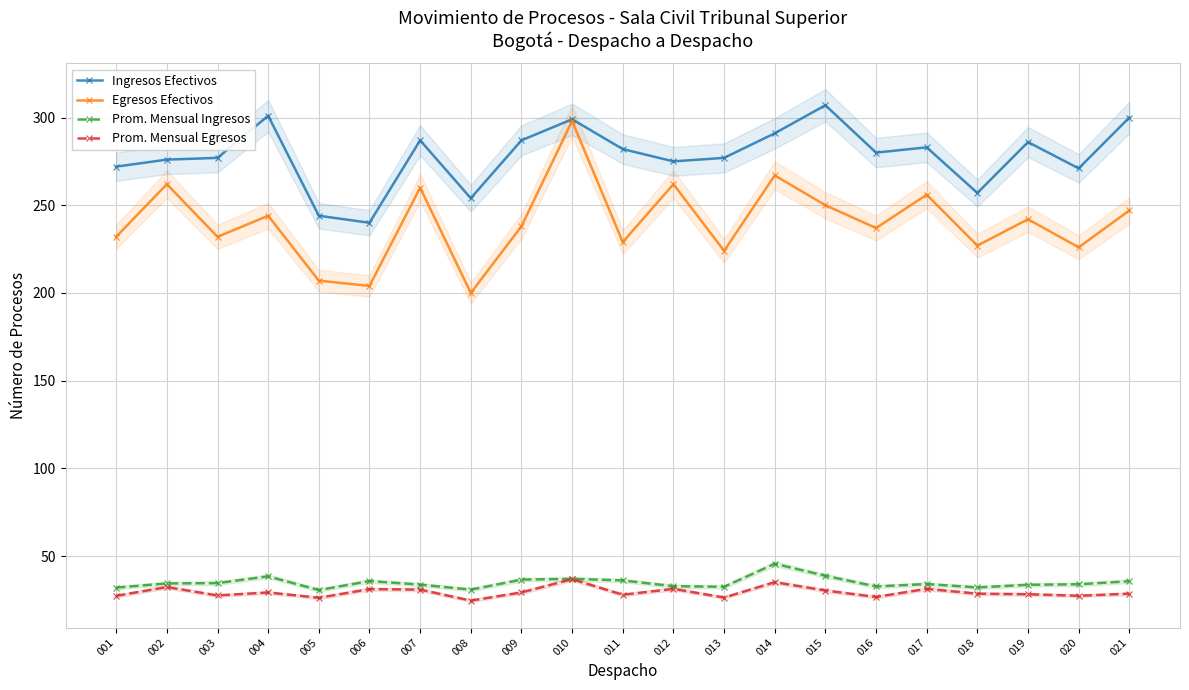

True or false: Ingresos Efectivos has a value of 287.0 at 007.

True